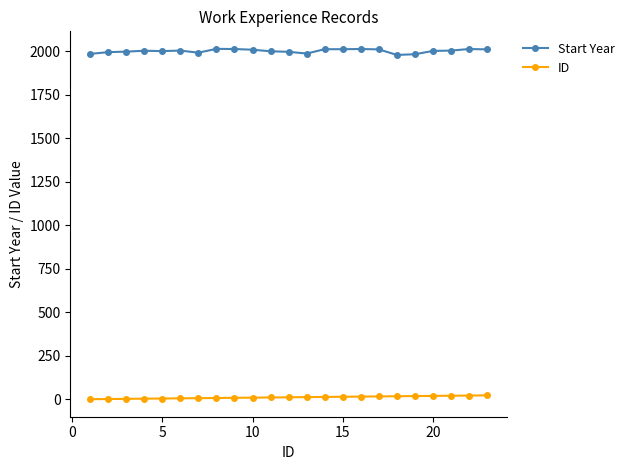

Rank the series by their average value, from highest to lowest.

Start Year, ID